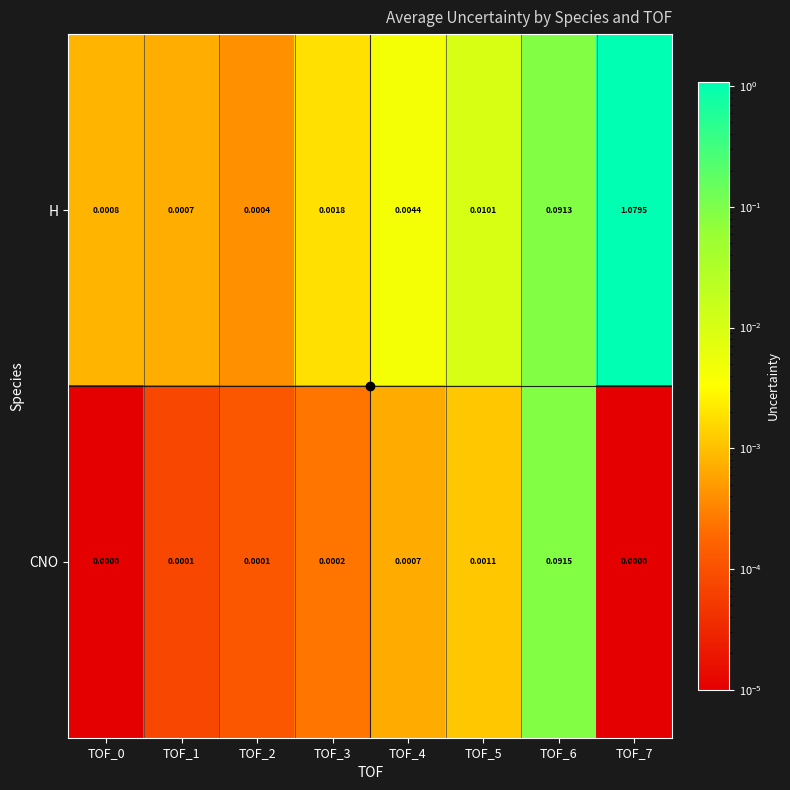

Which series has the largest total across all categories?

H